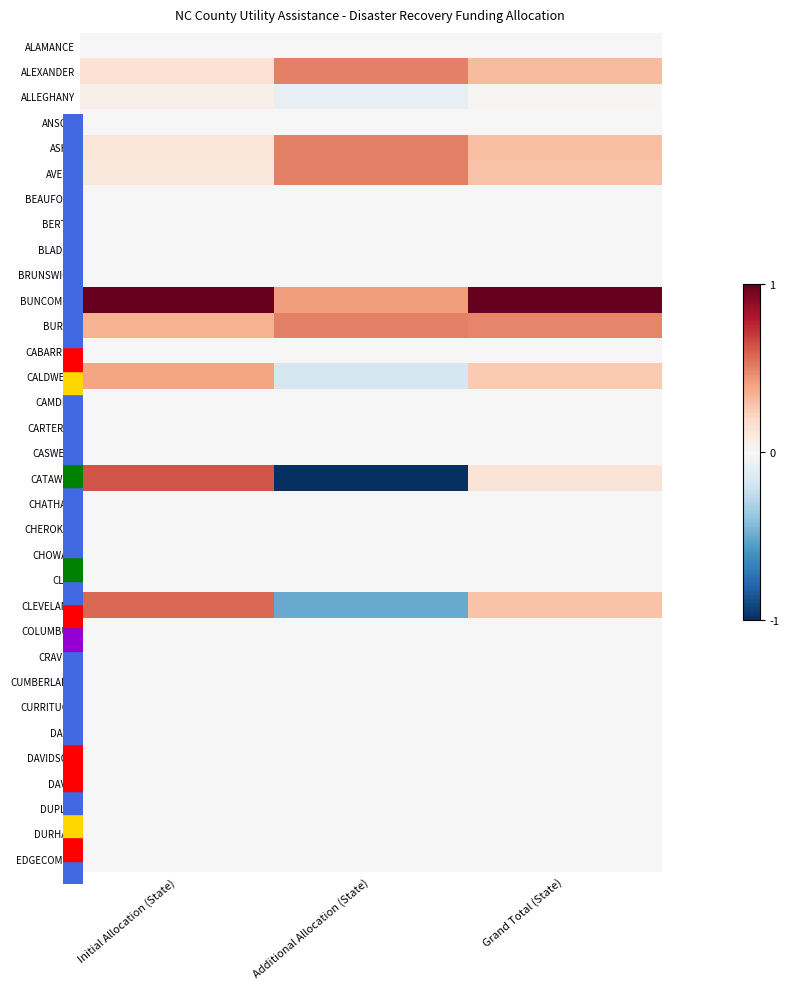

Reading right to left, transcribe all the data shown in this chart.

ALAMANCE: Grand Total (State)=0.0	Additional Allocation (State)=0.0	Initial Allocation (State)=0.0
ALEXANDER: Grand Total (State)=0.3	Additional Allocation (State)=0.5	Initial Allocation (State)=0.1
ALLEGHANY: Grand Total (State)=0.0	Additional Allocation (State)=-0.1	Initial Allocation (State)=0.0
ANSON: Grand Total (State)=0.0	Additional Allocation (State)=0.0	Initial Allocation (State)=0.0
ASHE: Grand Total (State)=0.3	Additional Allocation (State)=0.5	Initial Allocation (State)=0.1
AVERY: Grand Total (State)=0.3	Additional Allocation (State)=0.5	Initial Allocation (State)=0.1
BEAUFORT: Grand Total (State)=0.0	Additional Allocation (State)=0.0	Initial Allocation (State)=0.0
BERTIE: Grand Total (State)=0.0	Additional Allocation (State)=0.0	Initial Allocation (State)=0.0
BLADEN: Grand Total (State)=0.0	Additional Allocation (State)=0.0	Initial Allocation (State)=0.0
BRUNSWICK: Grand Total (State)=0.0	Additional Allocation (State)=0.0	Initial Allocation (State)=0.0
BUNCOMBE: Grand Total (State)=1.0	Additional Allocation (State)=0.4	Initial Allocation (State)=1.0
BURKE: Grand Total (State)=0.5	Additional Allocation (State)=0.5	Initial Allocation (State)=0.4
CABARRUS: Grand Total (State)=0.0	Additional Allocation (State)=0.0	Initial Allocation (State)=0.0
CALDWELL: Grand Total (State)=0.3	Additional Allocation (State)=-0.2	Initial Allocation (State)=0.4
CAMDEN: Grand Total (State)=0.0	Additional Allocation (State)=0.0	Initial Allocation (State)=0.0
CARTERET: Grand Total (State)=0.0	Additional Allocation (State)=0.0	Initial Allocation (State)=0.0
CASWELL: Grand Total (State)=0.0	Additional Allocation (State)=0.0	Initial Allocation (State)=0.0
CATAWBA: Grand Total (State)=0.1	Additional Allocation (State)=-1.0	Initial Allocation (State)=0.6
CHATHAM: Grand Total (State)=0.0	Additional Allocation (State)=0.0	Initial Allocation (State)=0.0
CHEROKEE: Grand Total (State)=0.0	Additional Allocation (State)=0.0	Initial Allocation (State)=0.0
CHOWAN: Grand Total (State)=0.0	Additional Allocation (State)=0.0	Initial Allocation (State)=0.0
CLAY: Grand Total (State)=0.0	Additional Allocation (State)=0.0	Initial Allocation (State)=0.0
CLEVELAND: Grand Total (State)=0.3	Additional Allocation (State)=-0.5	Initial Allocation (State)=0.6
COLUMBUS: Grand Total (State)=0.0	Additional Allocation (State)=0.0	Initial Allocation (State)=0.0
CRAVEN: Grand Total (State)=0.0	Additional Allocation (State)=0.0	Initial Allocation (State)=0.0
CUMBERLAND: Grand Total (State)=0.0	Additional Allocation (State)=0.0	Initial Allocation (State)=0.0
CURRITUCK: Grand Total (State)=0.0	Additional Allocation (State)=0.0	Initial Allocation (State)=0.0
DARE: Grand Total (State)=0.0	Additional Allocation (State)=0.0	Initial Allocation (State)=0.0
DAVIDSON: Grand Total (State)=0.0	Additional Allocation (State)=0.0	Initial Allocation (State)=0.0
DAVIE: Grand Total (State)=0.0	Additional Allocation (State)=0.0	Initial Allocation (State)=0.0
DUPLIN: Grand Total (State)=0.0	Additional Allocation (State)=0.0	Initial Allocation (State)=0.0
DURHAM: Grand Total (State)=0.0	Additional Allocation (State)=0.0	Initial Allocation (State)=0.0
EDGECOMBE: Grand Total (State)=0.0	Additional Allocation (State)=0.0	Initial Allocation (State)=0.0